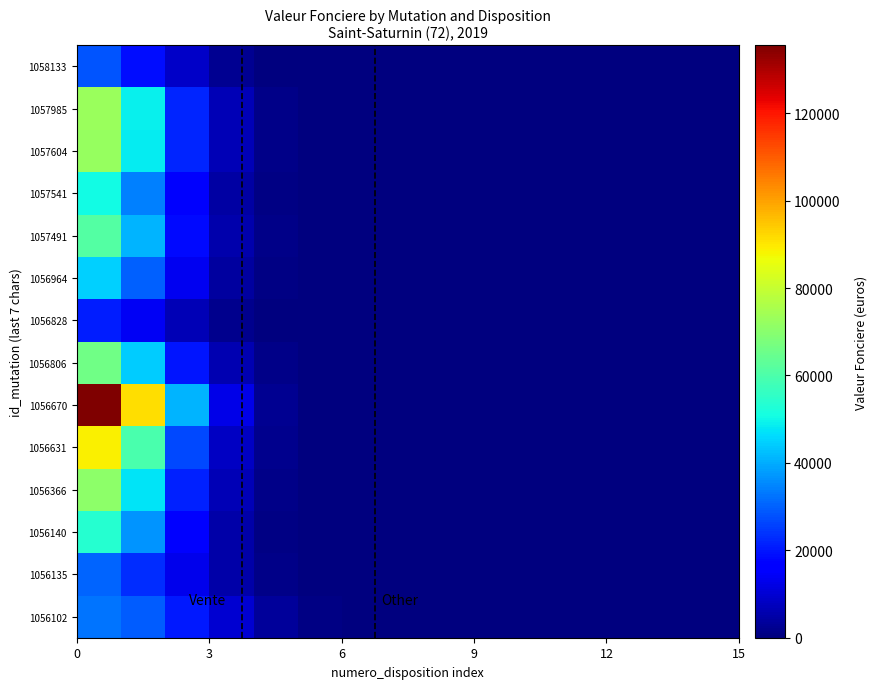

What is the greatest value displayed?

135568.5